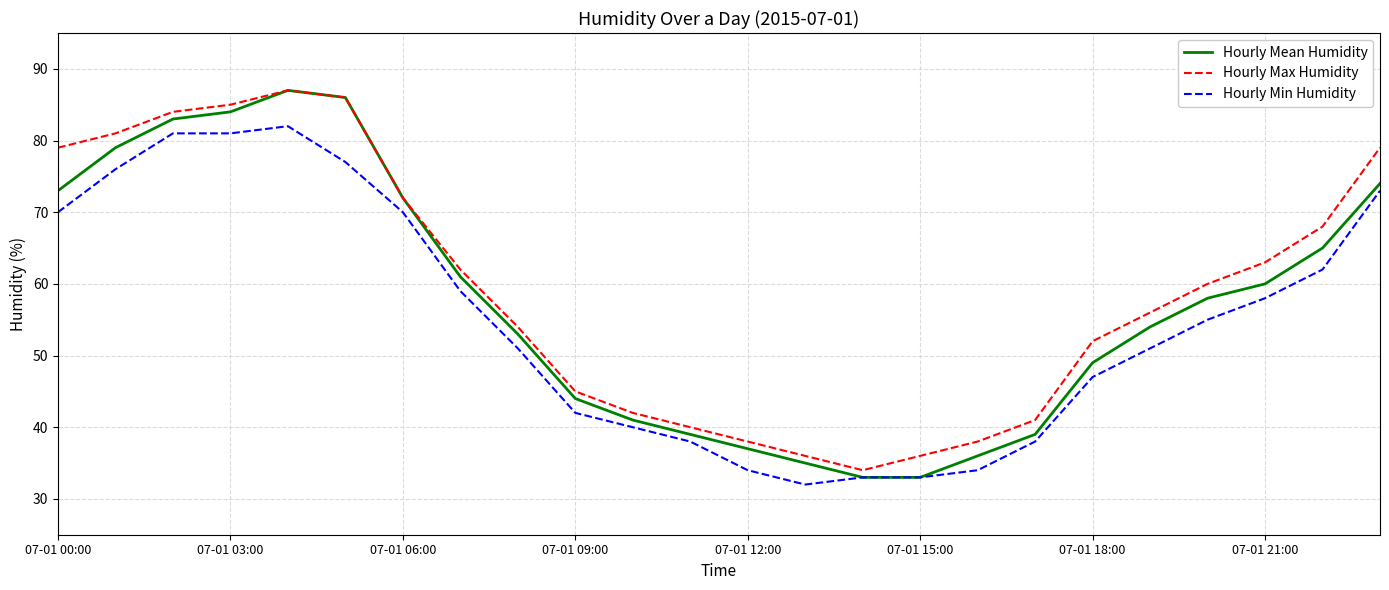

Which series has the widest spread of values?

Hourly Mean Humidity